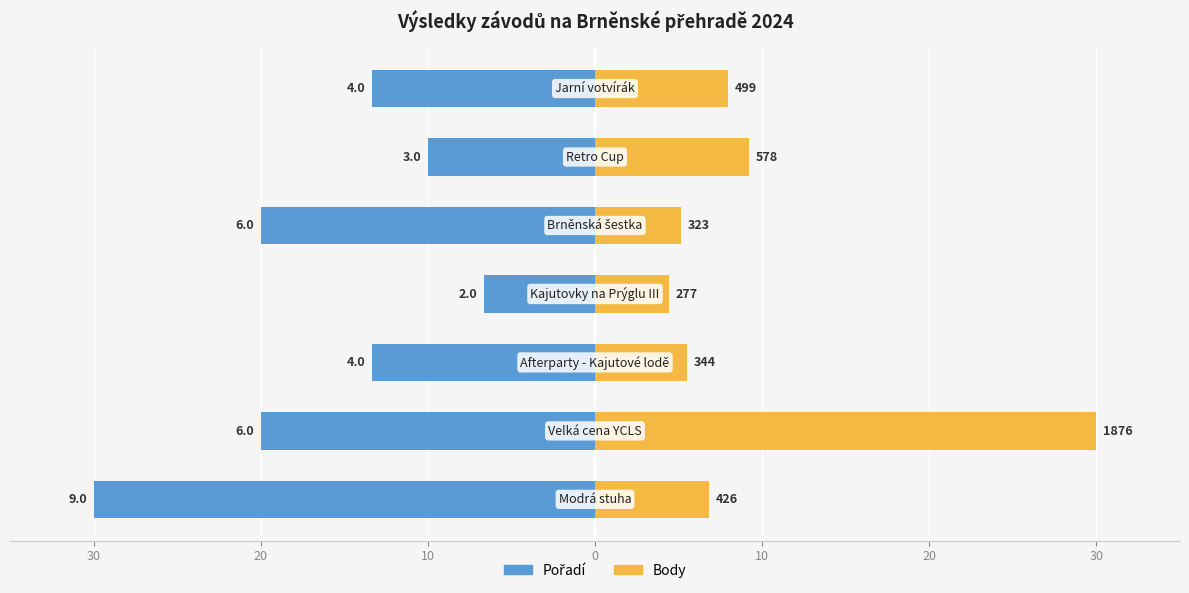

How many values in the Pořadí series exceed -13?

2